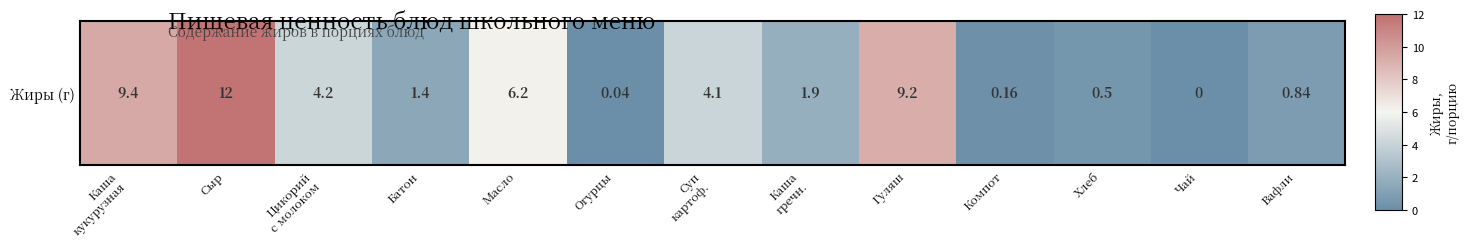

How many distinct data groups are displayed?

1